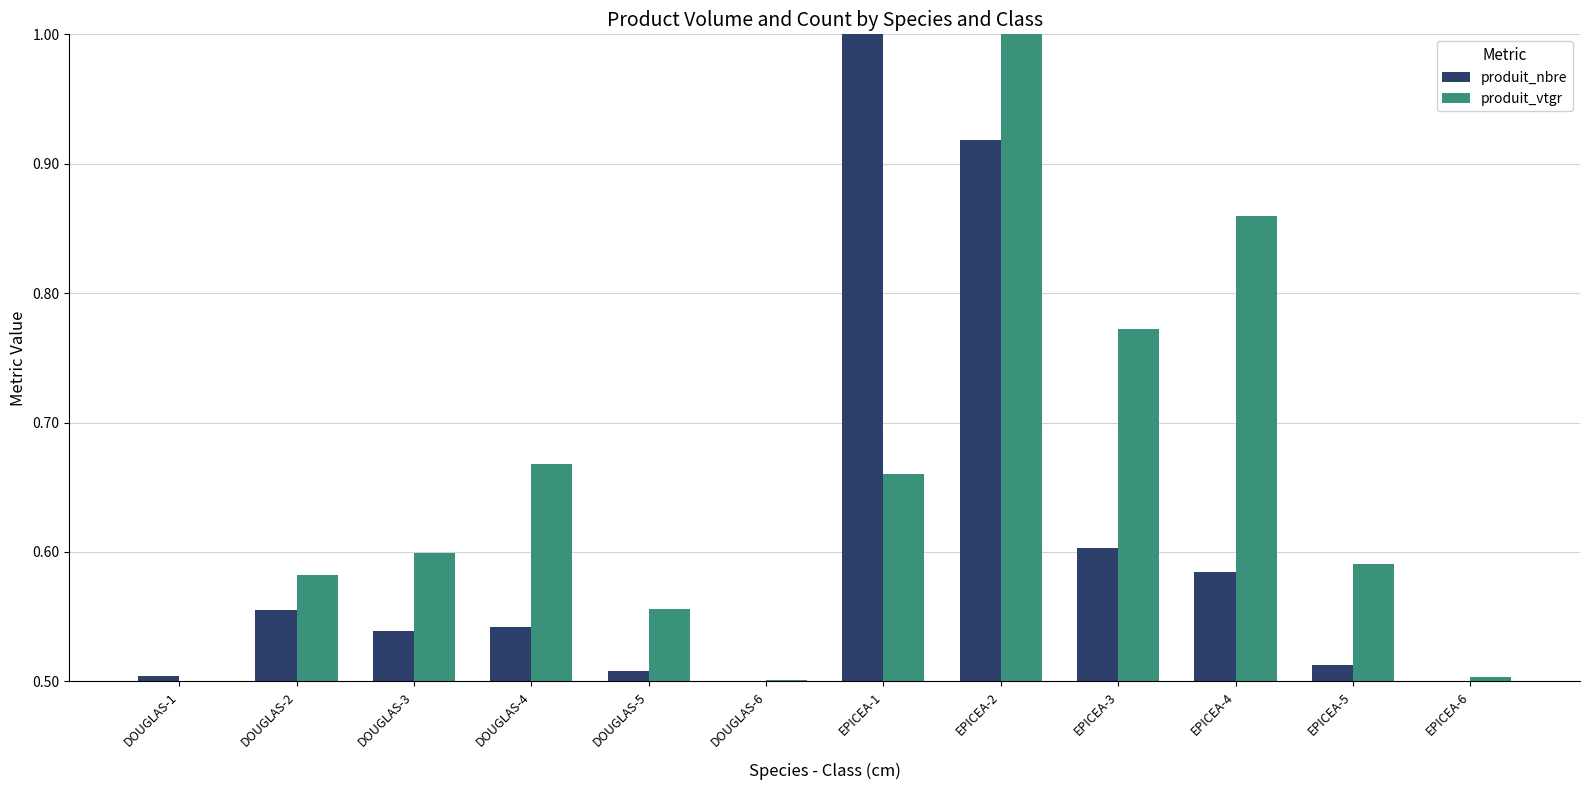

What are all the series names shown in the legend?

produit_nbre, produit_vtgr